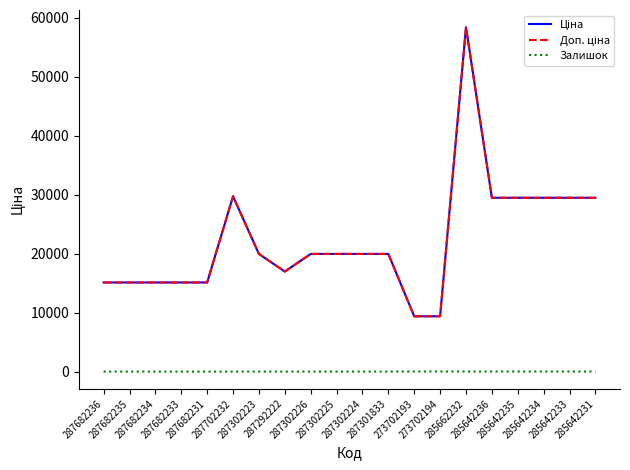

True or false: Залишок and Доп. ціна intersect in this chart.

False